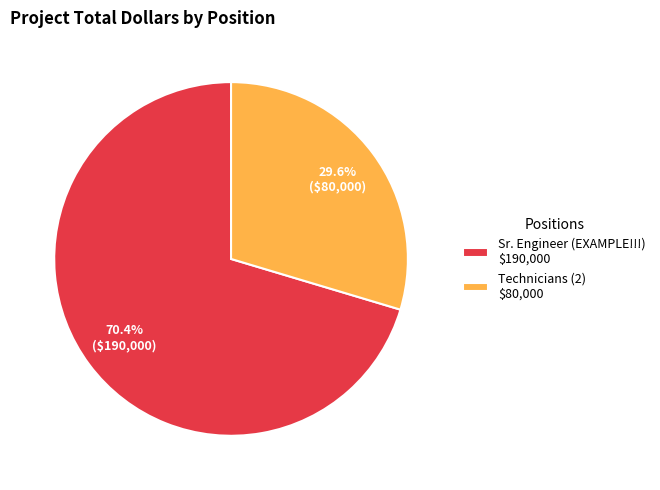

Which category accounts for the majority?

Sr. Engineer (EXAMPLE!!!)